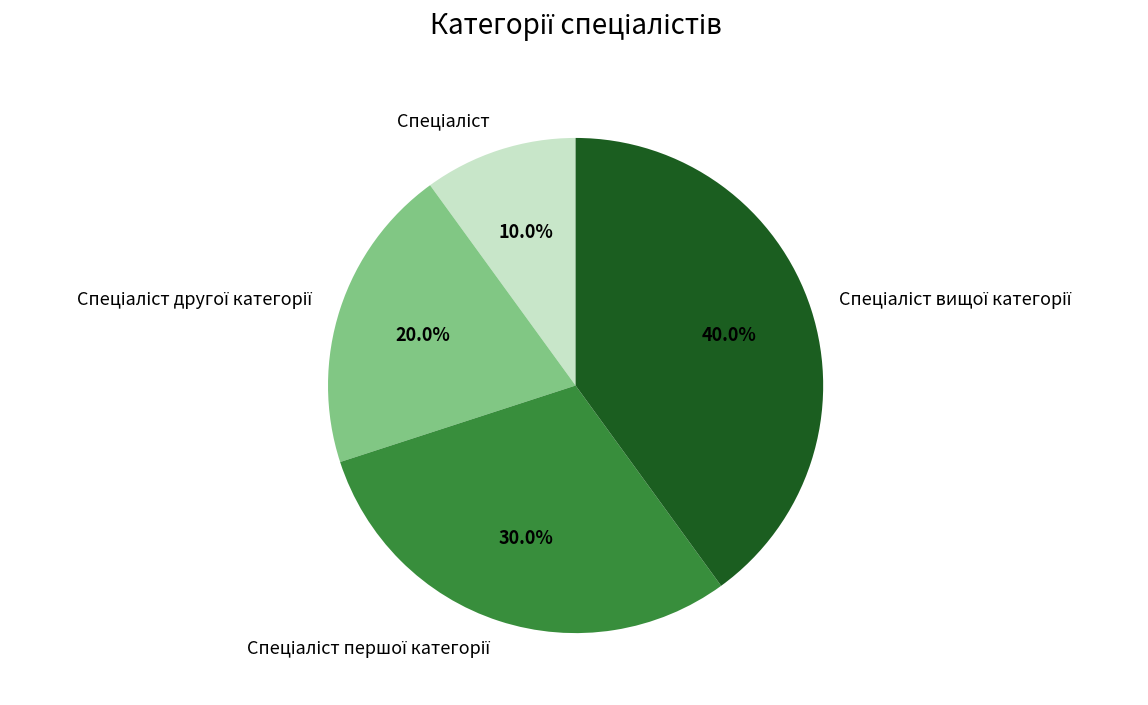

Does any single category account for the majority?

No